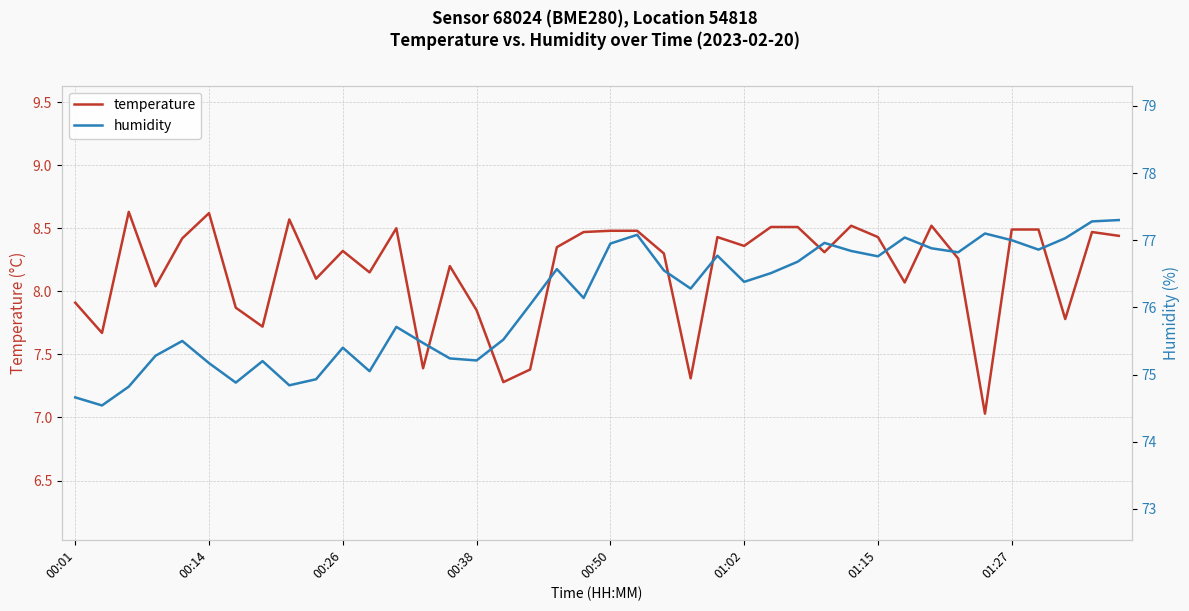

What is the maximum value for temperature?

8.6